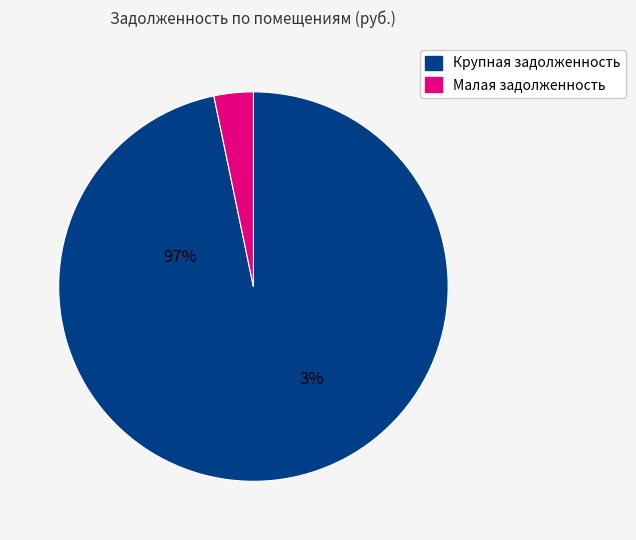

Count the number of slices in the pie.

2